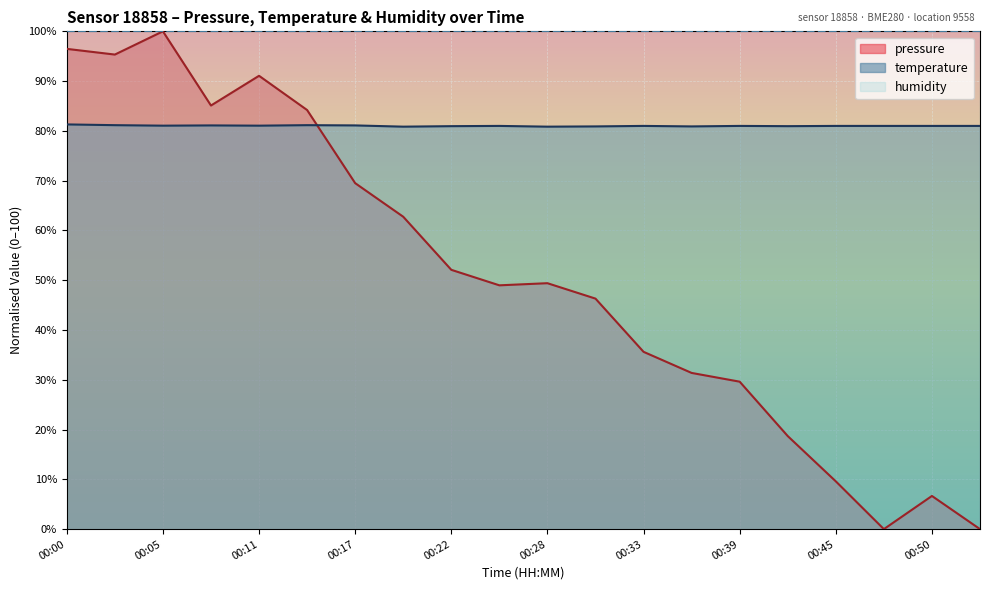

At which category does temperature reach its first local valley?

00:05